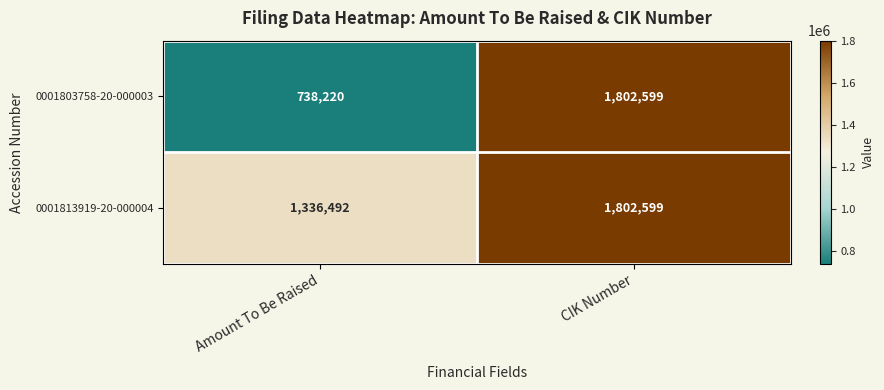

At which category is the sum across all series the highest?

CIK Number